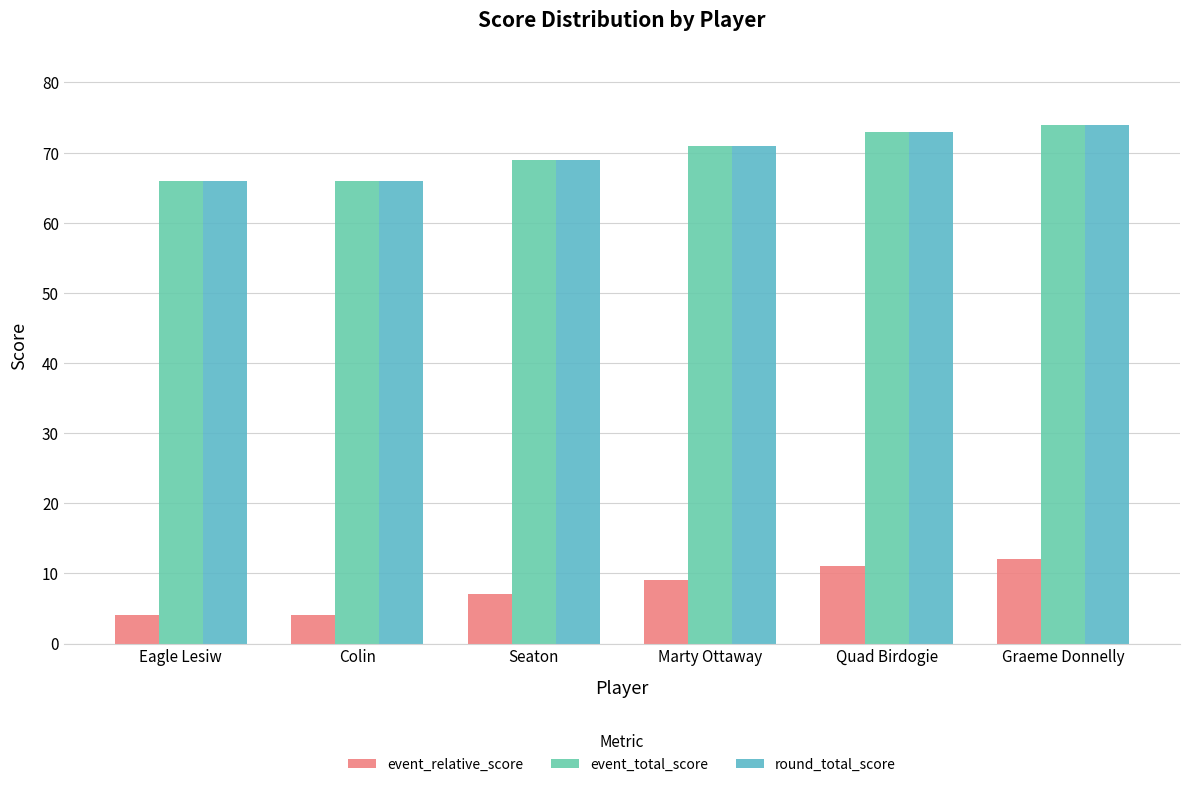

Reading left to right, list all the values displayed in this chart.

event_relative_score: 4	4	7	9	11	12
event_total_score: 66	66	69	71	73	74
round_total_score: 66	66	69	71	73	74